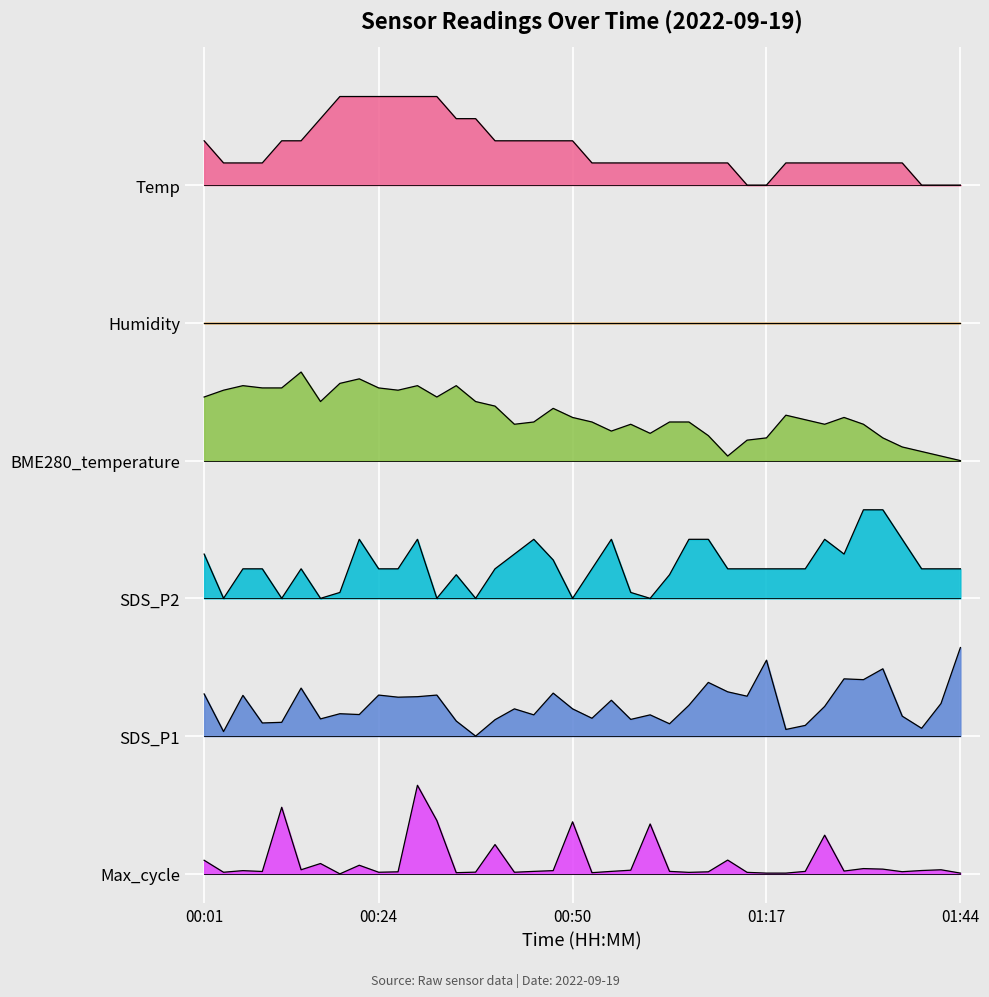

What is the label of the 21st point from the left?

00:52